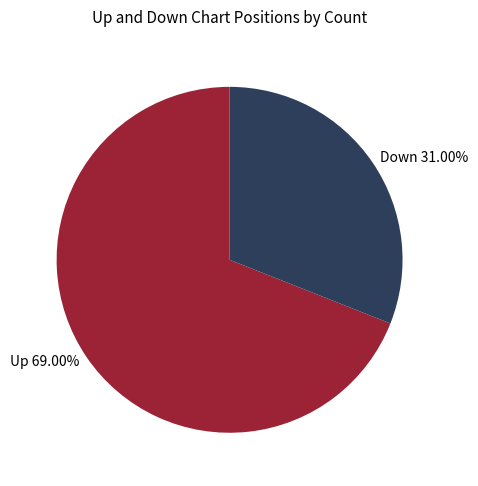

What is the ratio of the value at Down 31.00% to the value at Up 69.00%?

0.4